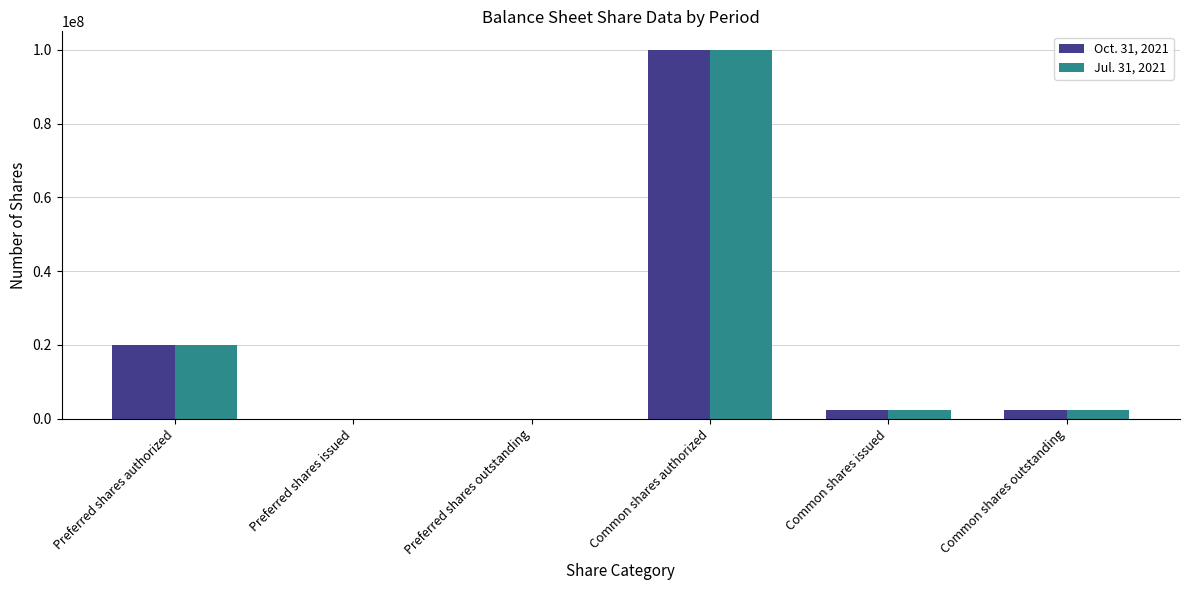

Which category has the highest value in the Jul. 31, 2021 series?

Common shares authorized